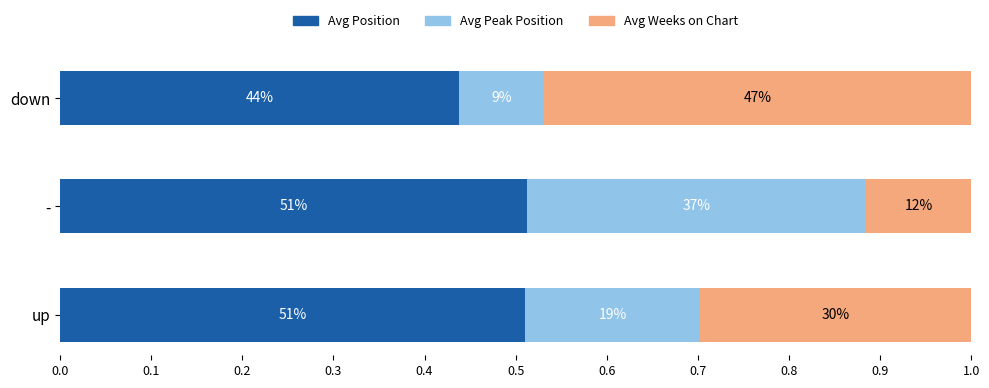

What are all the series names shown in the legend?

Avg Position, Avg Peak Position, Avg Weeks on Chart